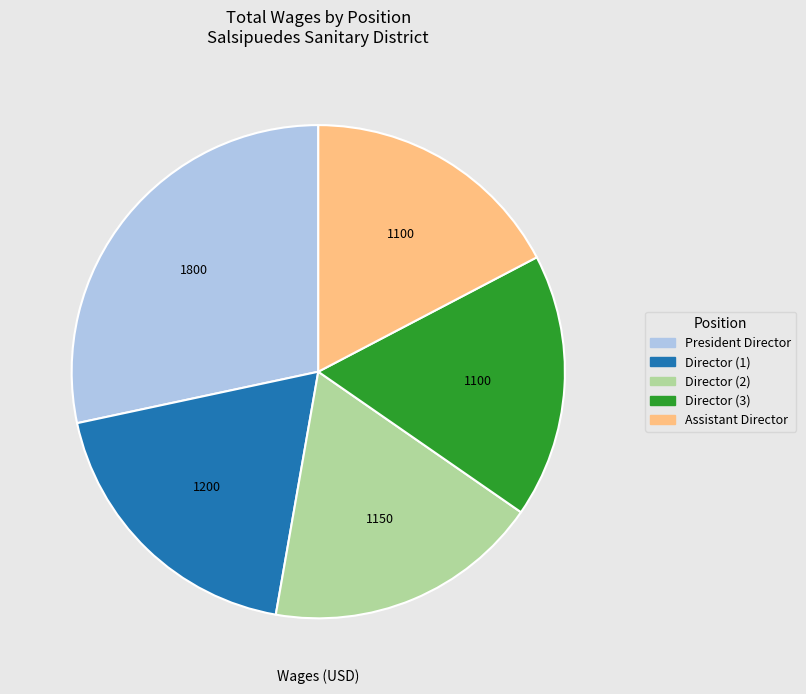

True or false: Director accounts for 3% of the total.

False